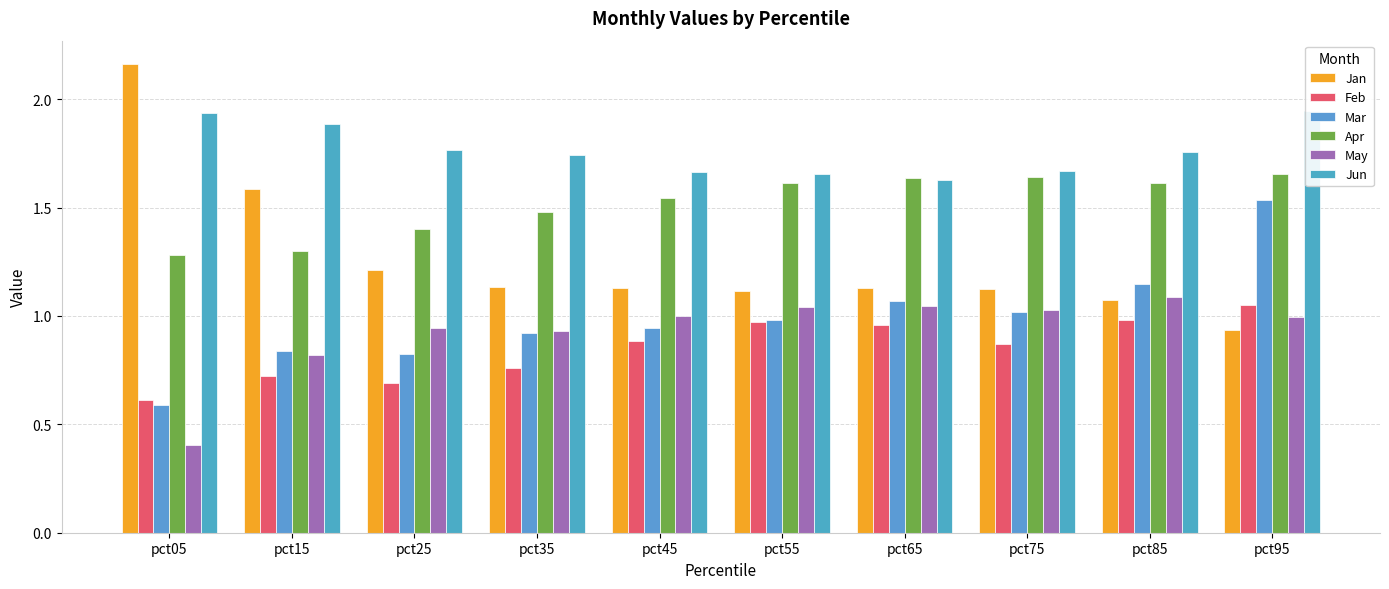

Read the Feb value at pct95.

1.1